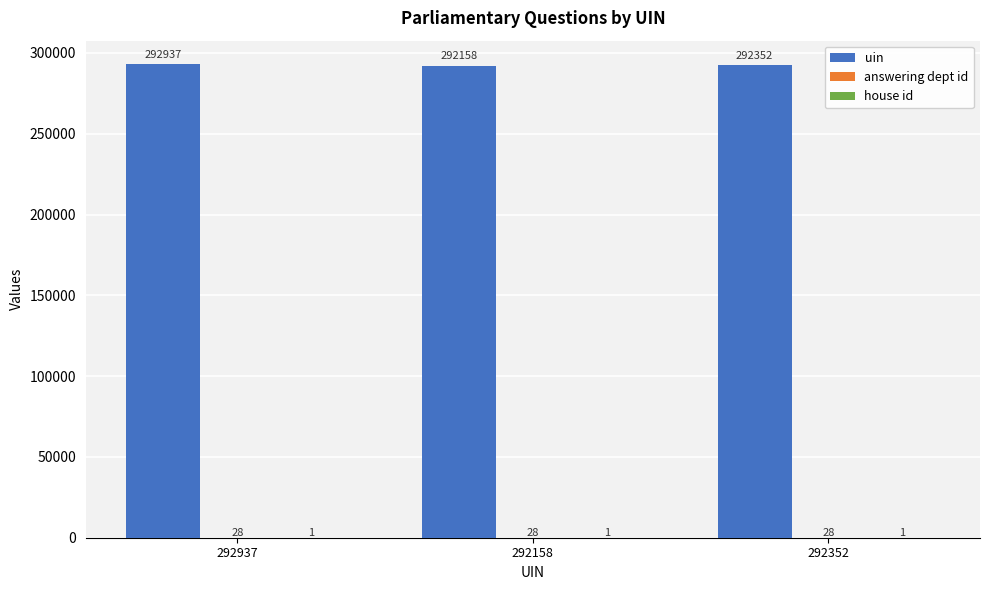

At which category is the sum across all series the highest?

292937